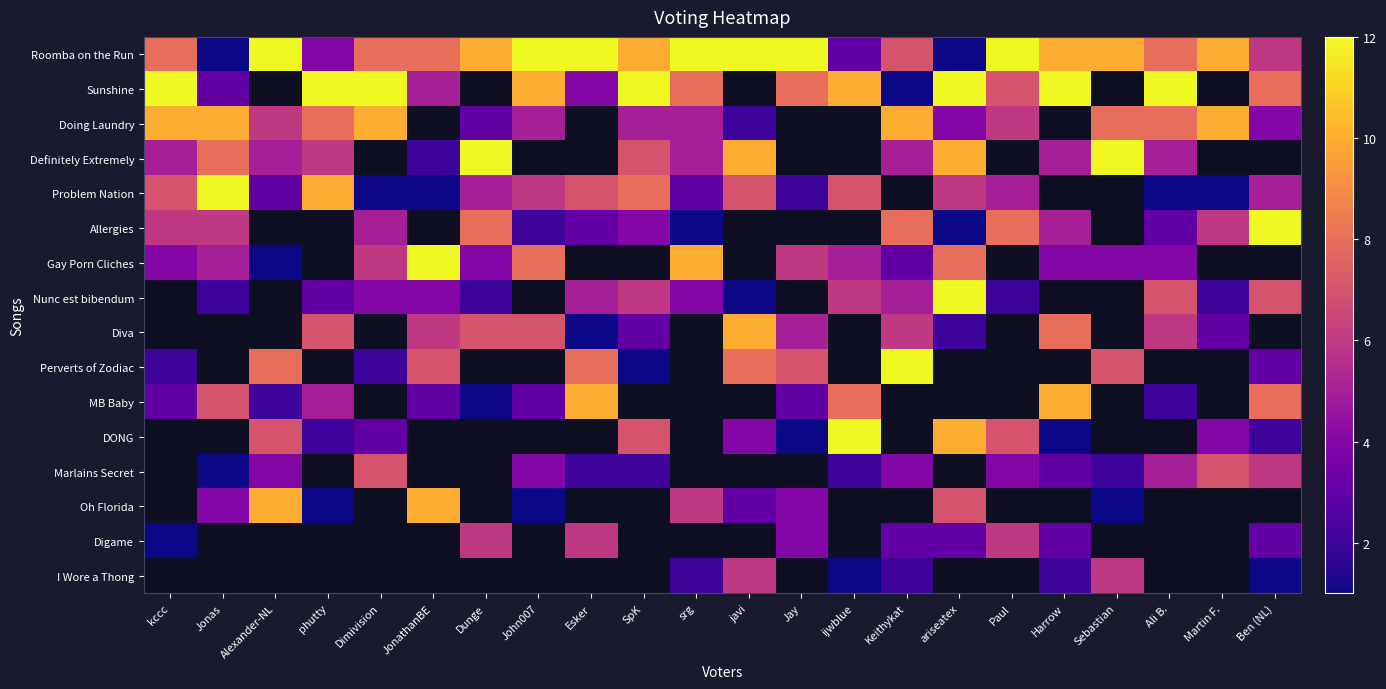

Which series has the largest total across all categories?

Roomba on the Run